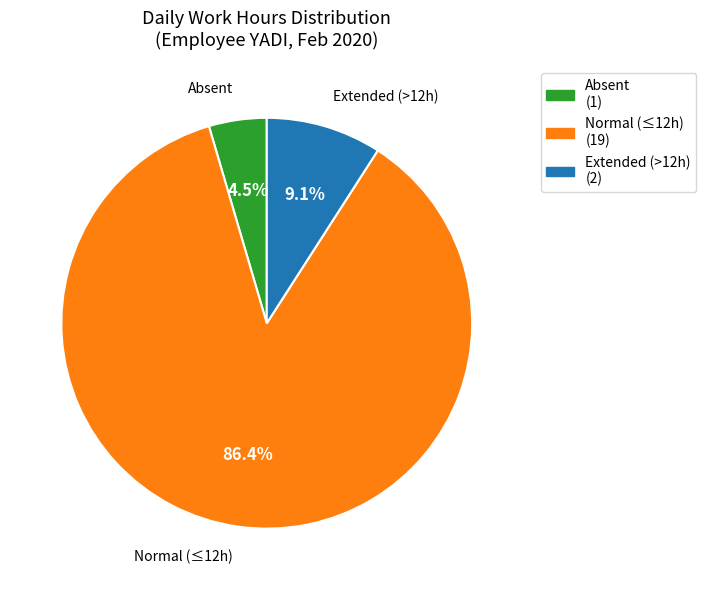

Does any single category account for the majority?

Yes